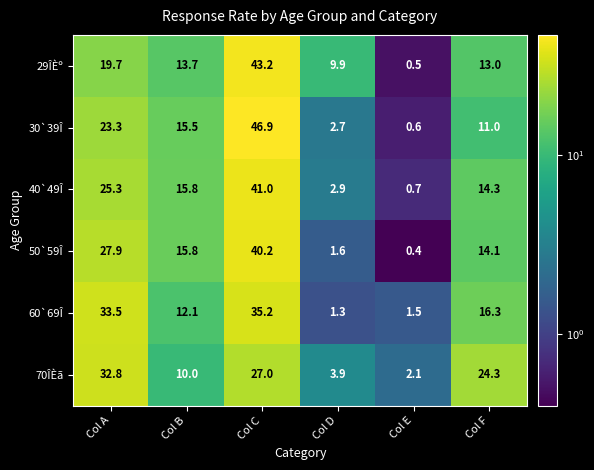

List the labels in order of 60`69Î value, smallest first.

Col D, Col E, Col B, Col F, Col A, Col C